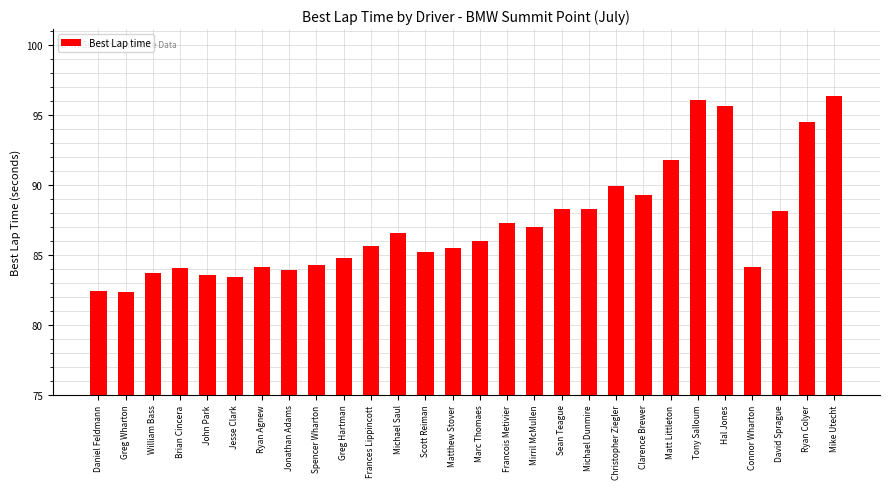

The value at John Park is 83.5. True or false?

True